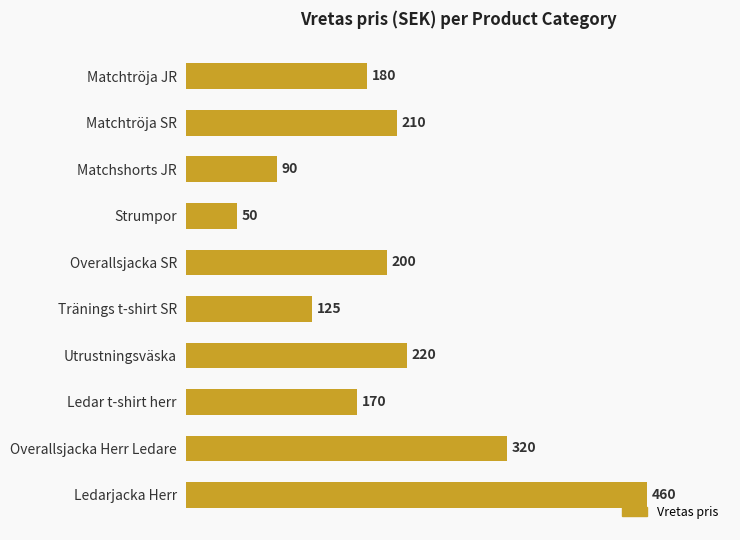

What position from the bottom is Matchtröja SR?

9